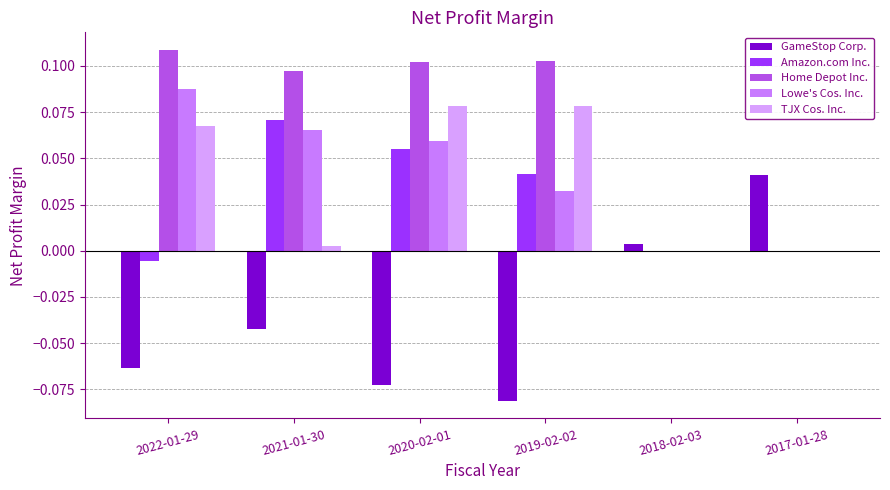

Which series changed the most between 2022-01-29 and 2020-02-01?

Amazon.com Inc.